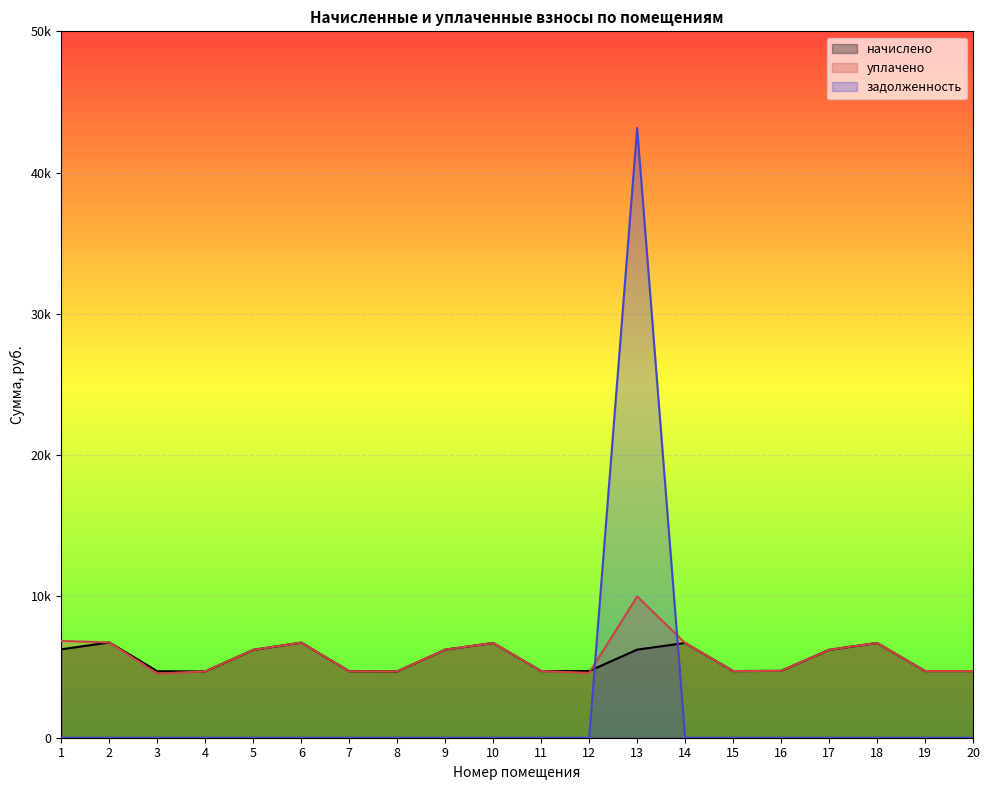

At which category is the sum across all series the highest?

13